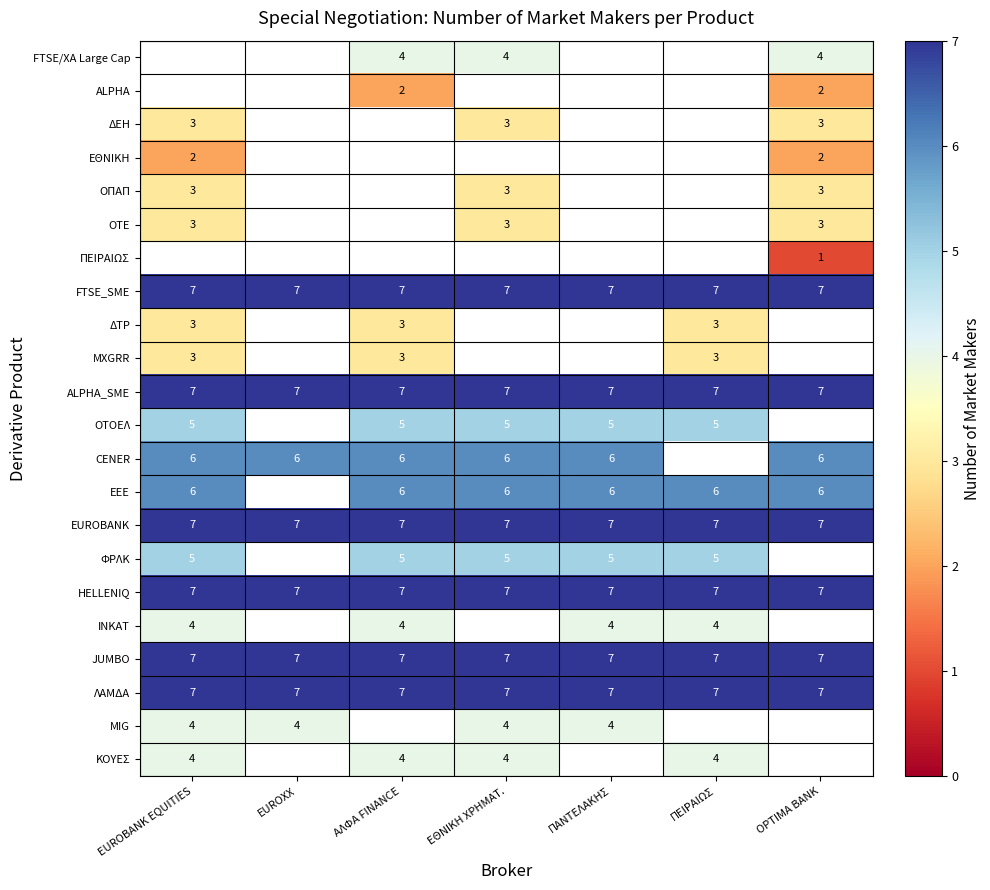

True or false: MIG has a value of 4 at EUROXX.

True